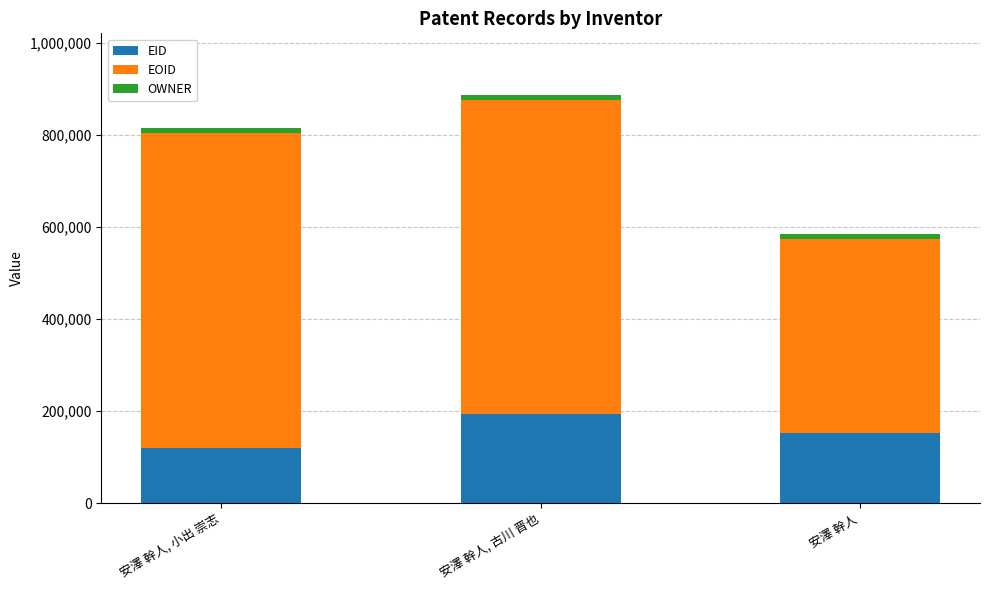

What is the difference between the maximum and minimum values in the EID series?

73521